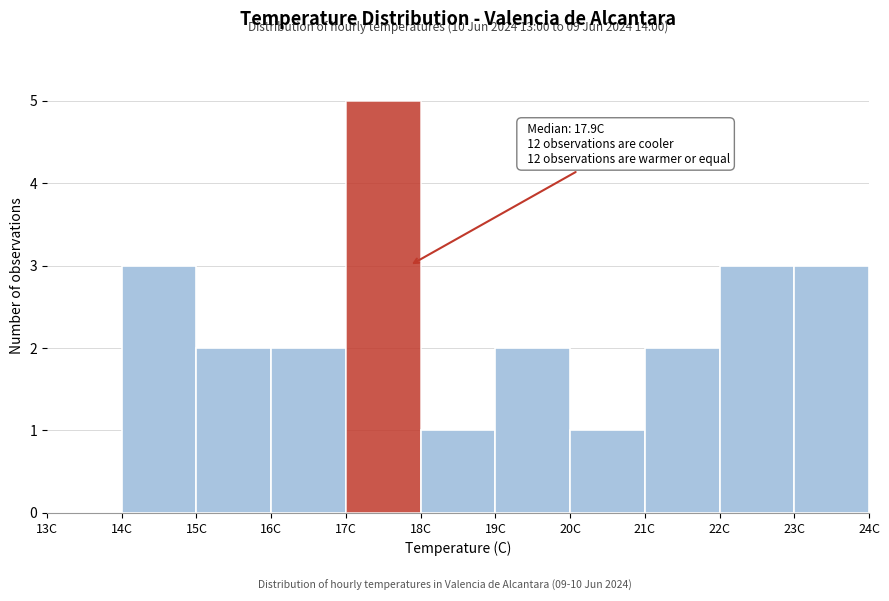

Which range on the x-axis has the tallest bar?

17 to 18